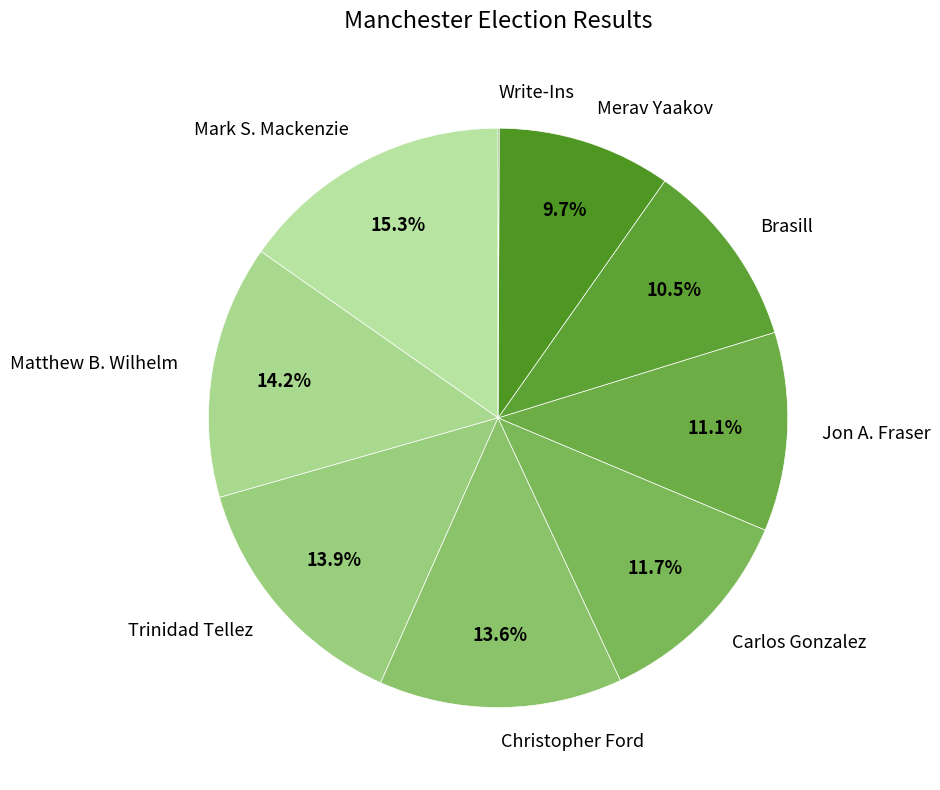

What portion of the pie excludes Carlos Gonzalez?

88.3%